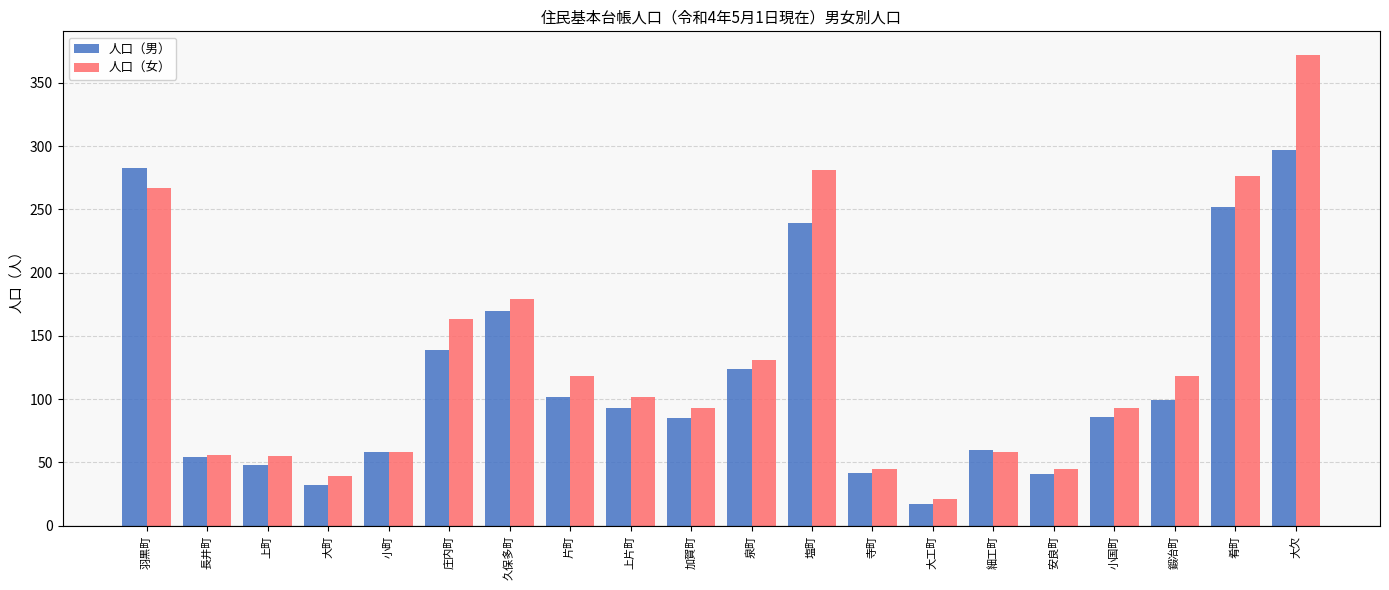

Rank the series by their maximum value, from highest to lowest.

人口（女）, 人口（男）